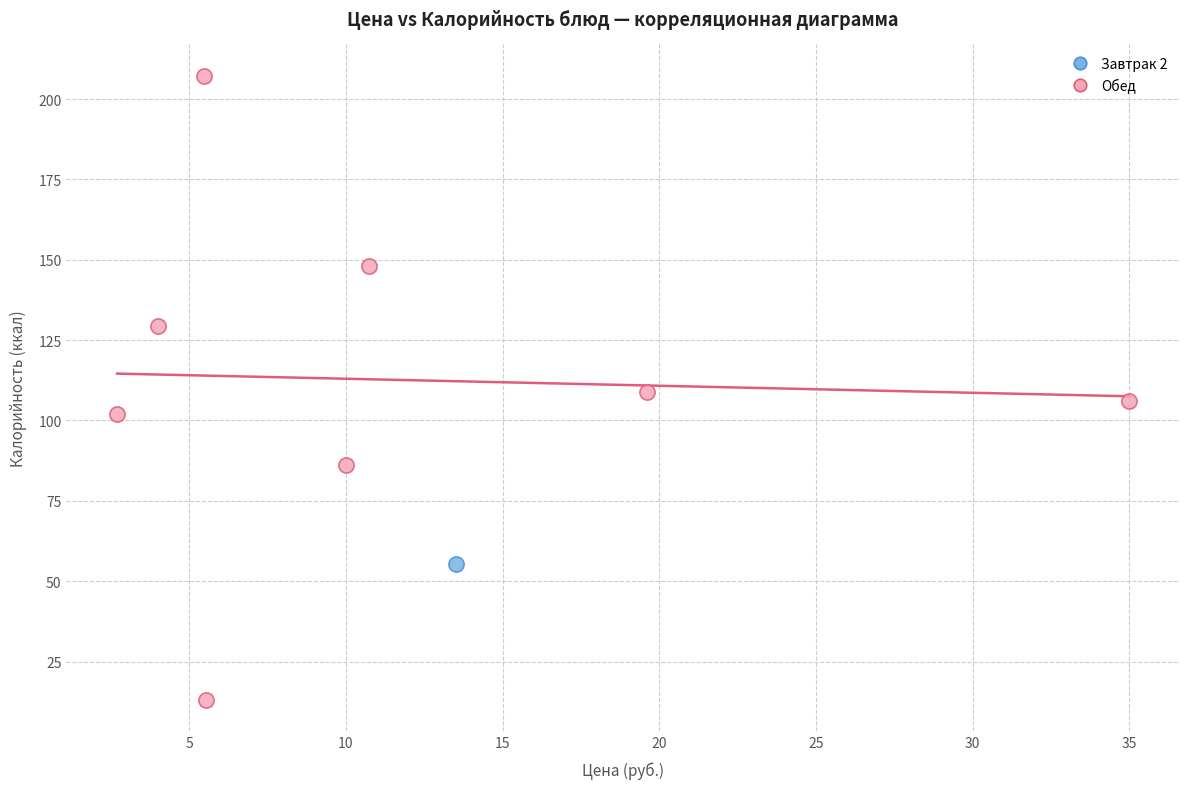

What are all the series names shown in the legend?

Завтрак 2, Обед